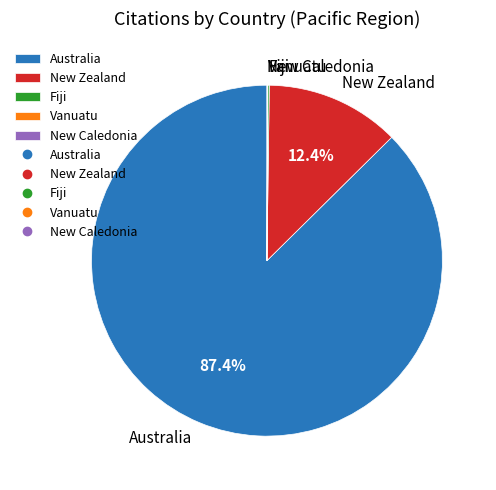

Is there a majority slice in this chart?

Yes